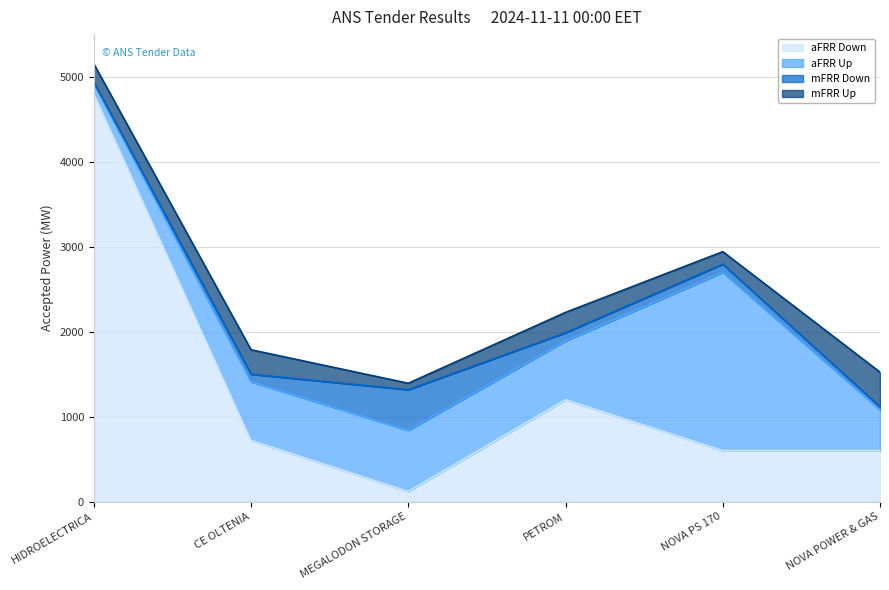

Rank the categories by aFRR Up value from lowest to highest.

HIDROELECTRICA, NOVA POWER & GAS, CE OLTENIA, PETROM, MEGALODON STORAGE, NOVA PS 170